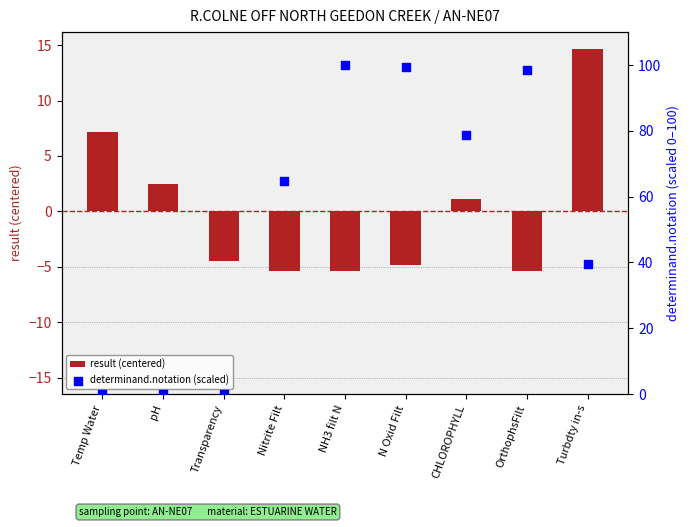

At which category is the sum across all series the highest?

NH3 filt N